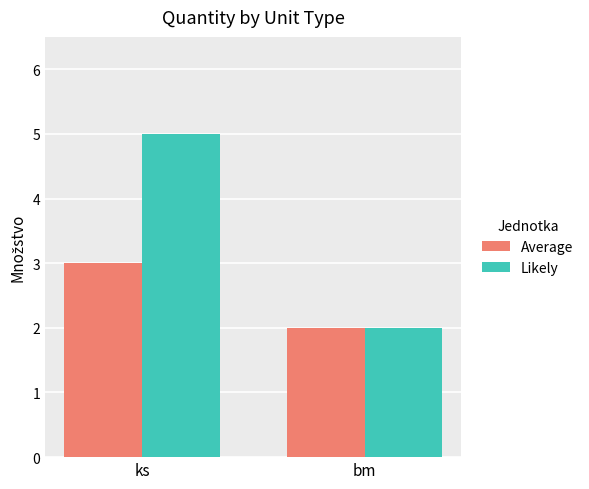

Which series changed the most between ks and bm?

Likely